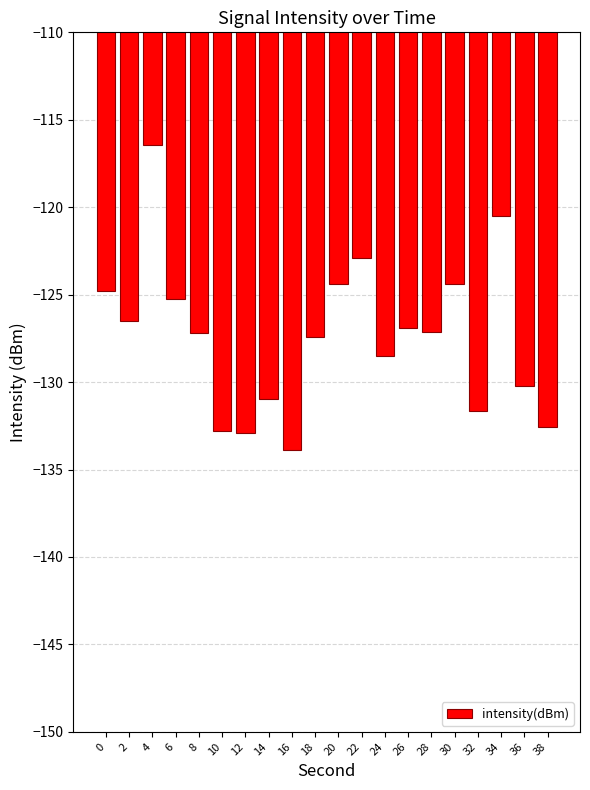

What is the change in value from 12 to 34?

+12.4